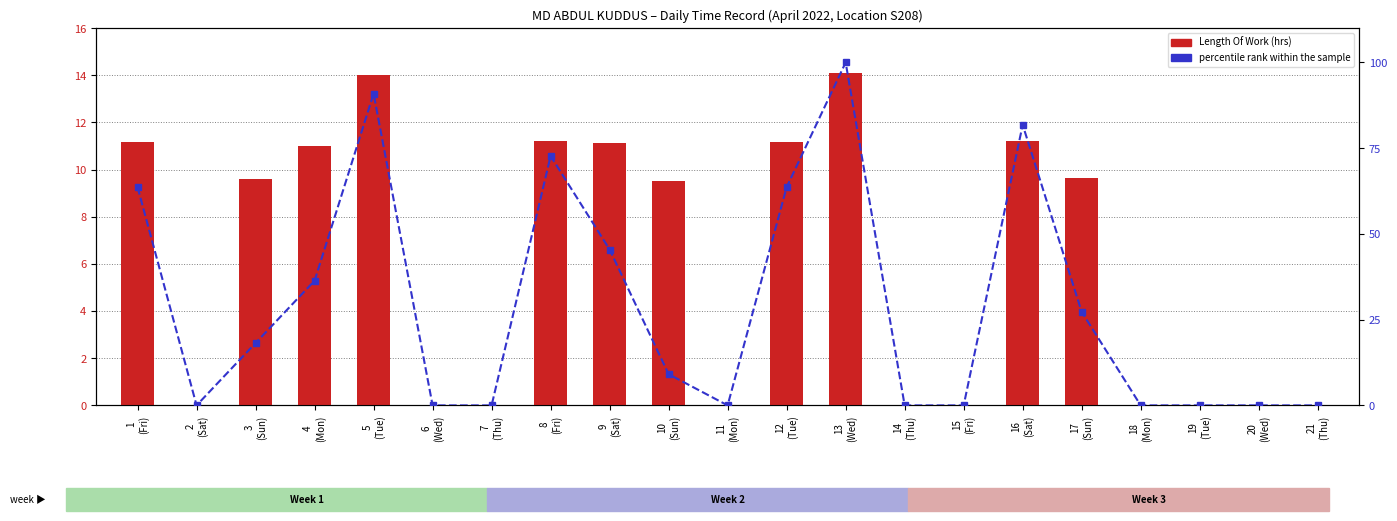

Which category has the lowest value in the Length Of Work (hrs) series?

2
(Sat)